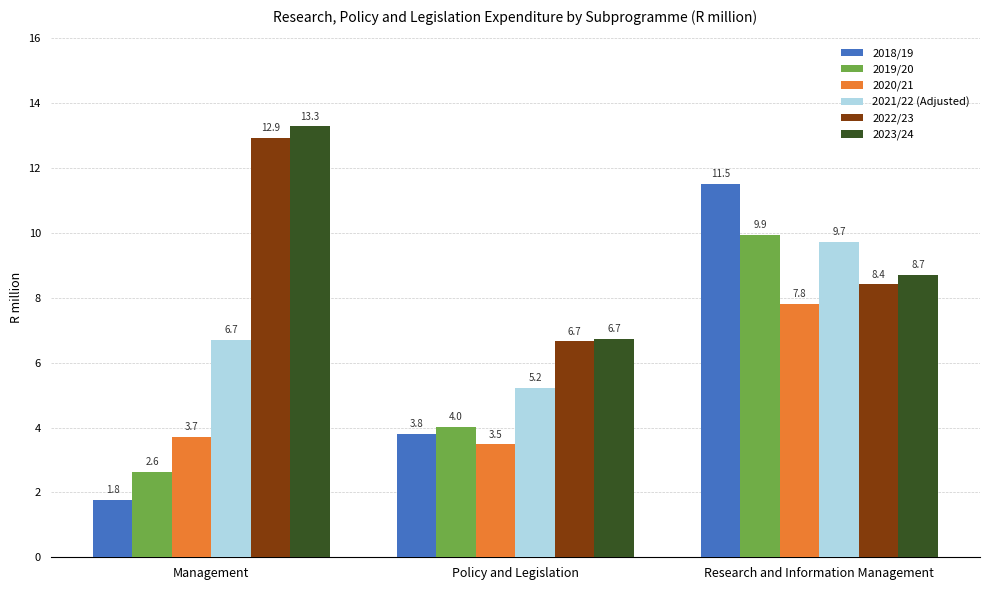

Reading left to right, transcribe all the data shown in this chart.

2018/19: Management=1.8	Policy and Legislation=3.8	Research and Information Management=11.5
2019/20: Management=2.6	Policy and Legislation=4.0	Research and Information Management=9.9
2020/21: Management=3.7	Policy and Legislation=3.5	Research and Information Management=7.8
2021/22 (Adjusted): Management=6.7	Policy and Legislation=5.2	Research and Information Management=9.7
2022/23: Management=12.9	Policy and Legislation=6.7	Research and Information Management=8.4
2023/24: Management=13.3	Policy and Legislation=6.7	Research and Information Management=8.7